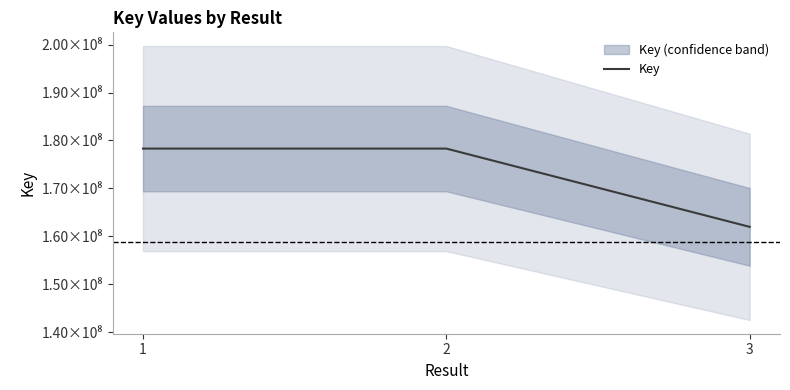

Reading right to left, transcribe all the data shown in this chart.

161973832	178303582	178302419